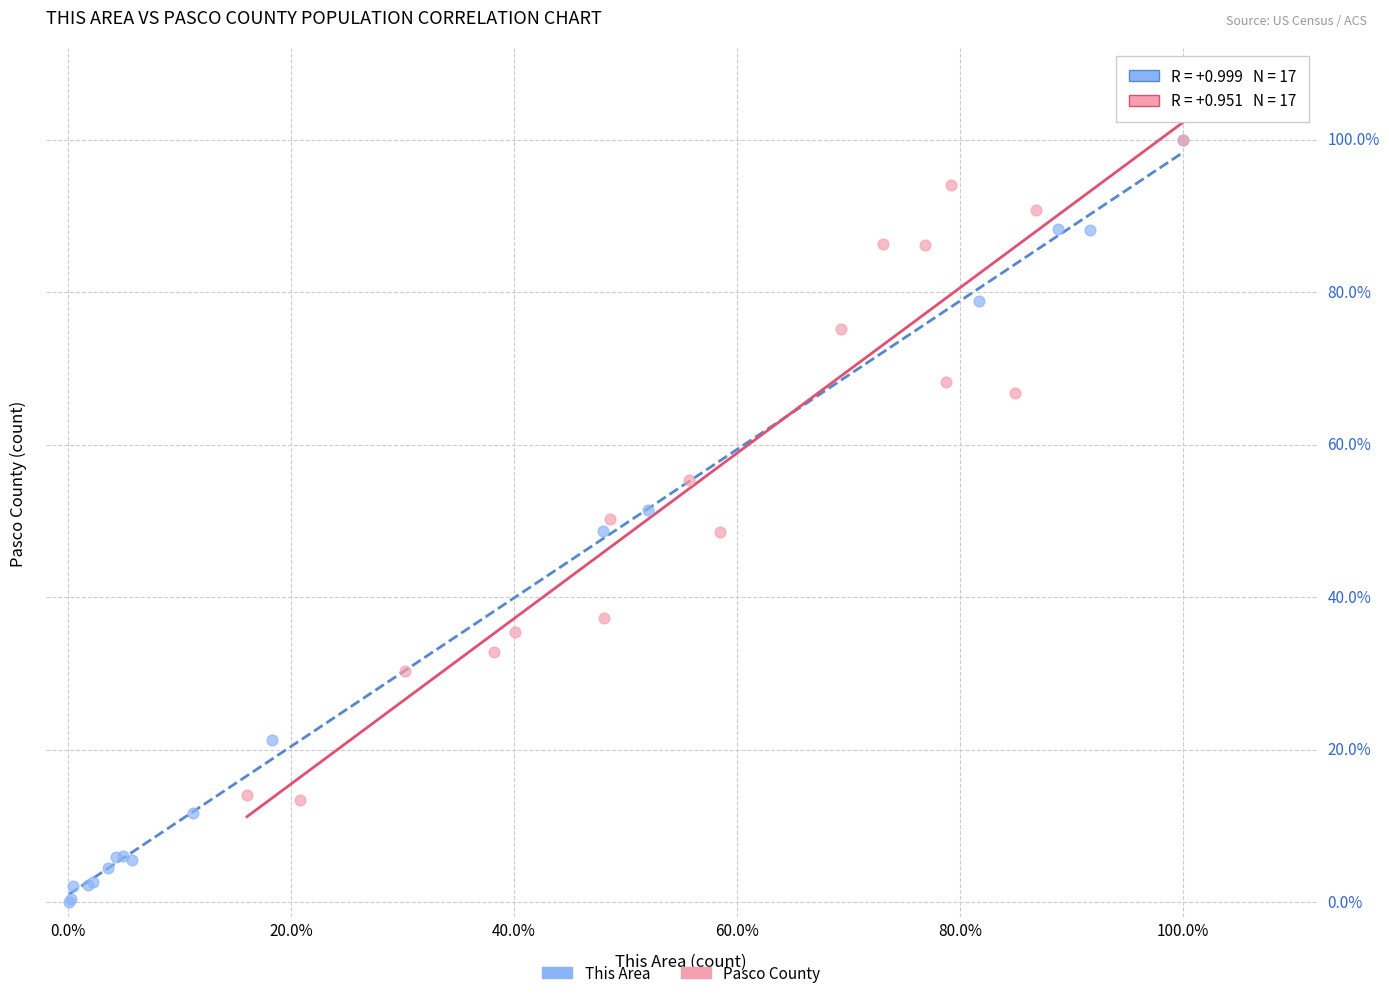

What are all the series names shown in the legend?

This Area, Pasco County